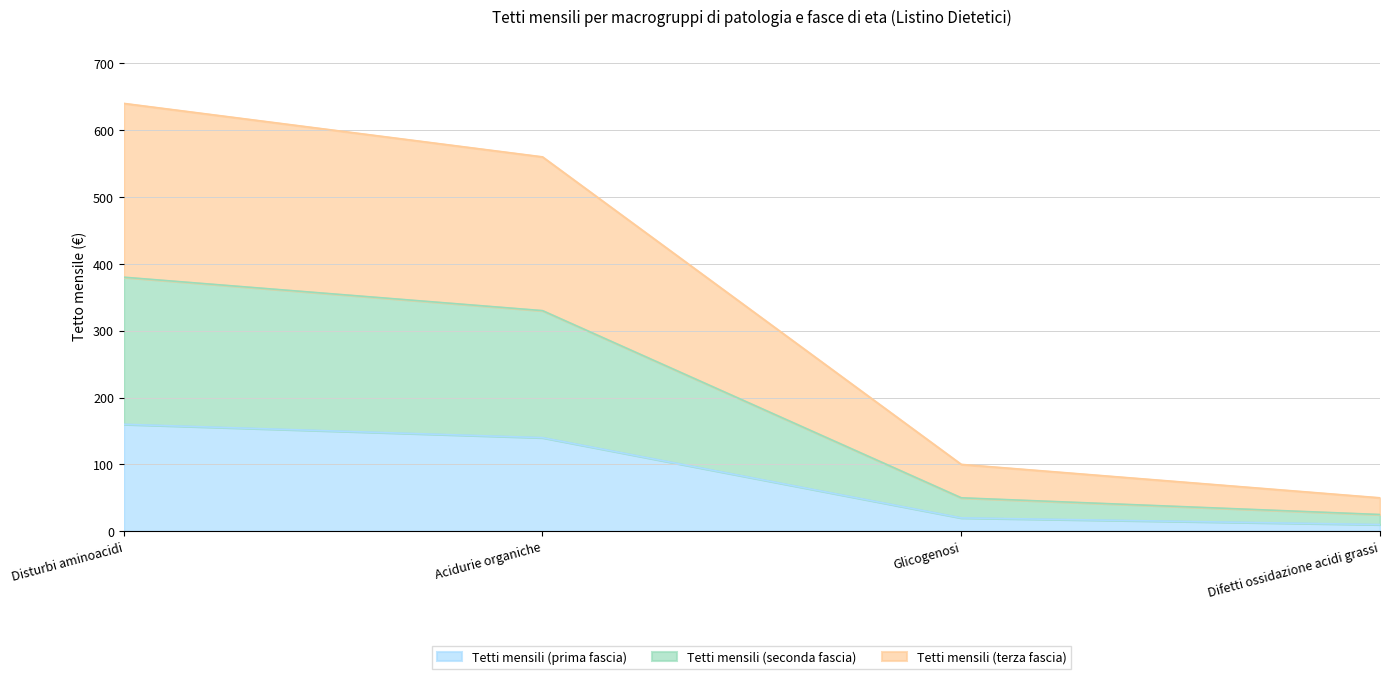

Is it true that Tetti mensili (terza fascia) equals 560 at Acidurie organiche?

True